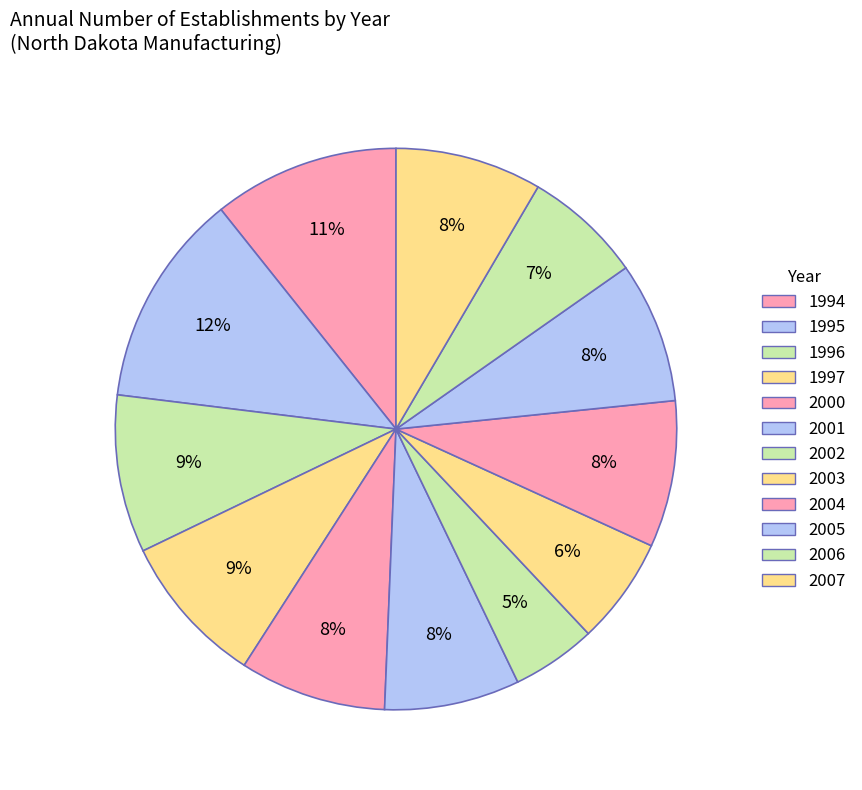

How many slices are in this pie chart?

12